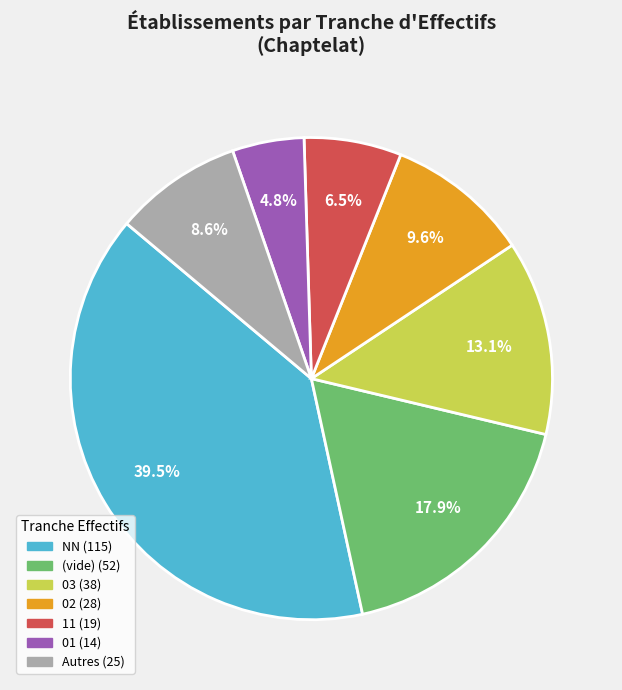

Does any single category account for the majority?

No